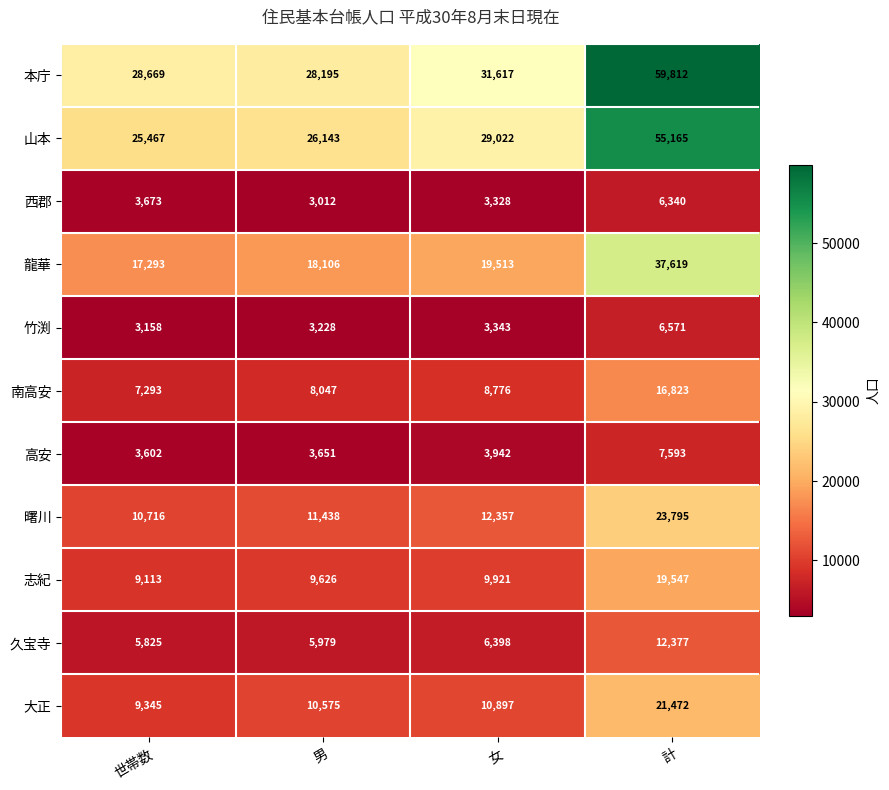

At 世帯数, list the series in order from largest to smallest.

本庁, 山本, 龍華, 曙川, 大正, 志紀, 南高安, 久宝寺, 西郡, 高安, 竹渕